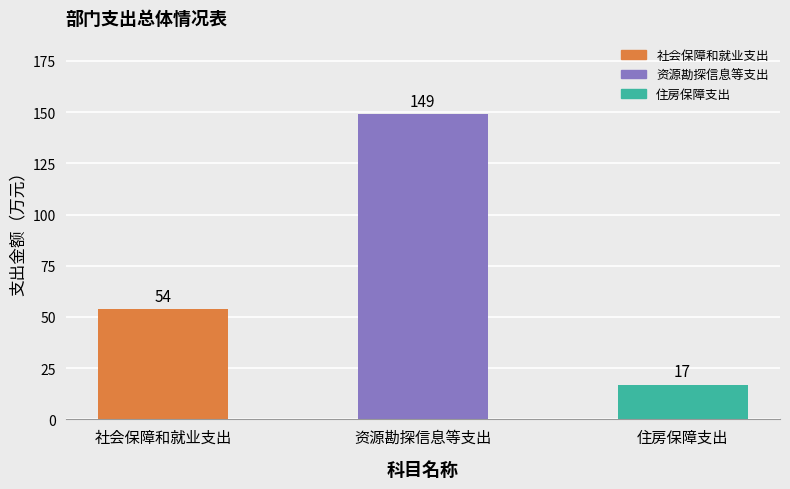

How many data points are less than 54?

1